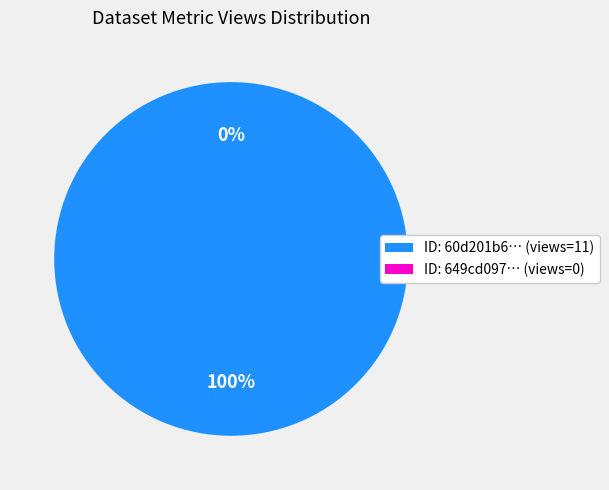

Combined, do 60d201b60781901de963326b and 649cd097078190ea982176f2 account for over 50%?

Yes